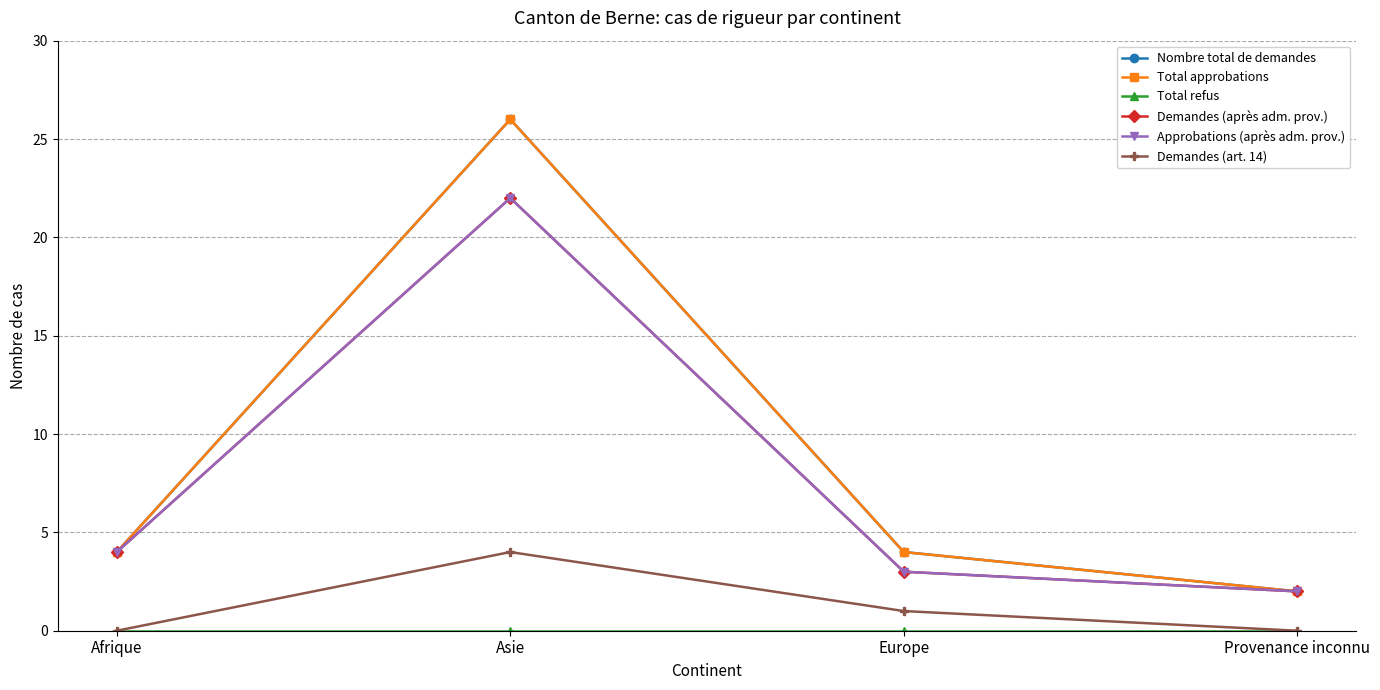

Is this an area chart (filled region under the line)?

No